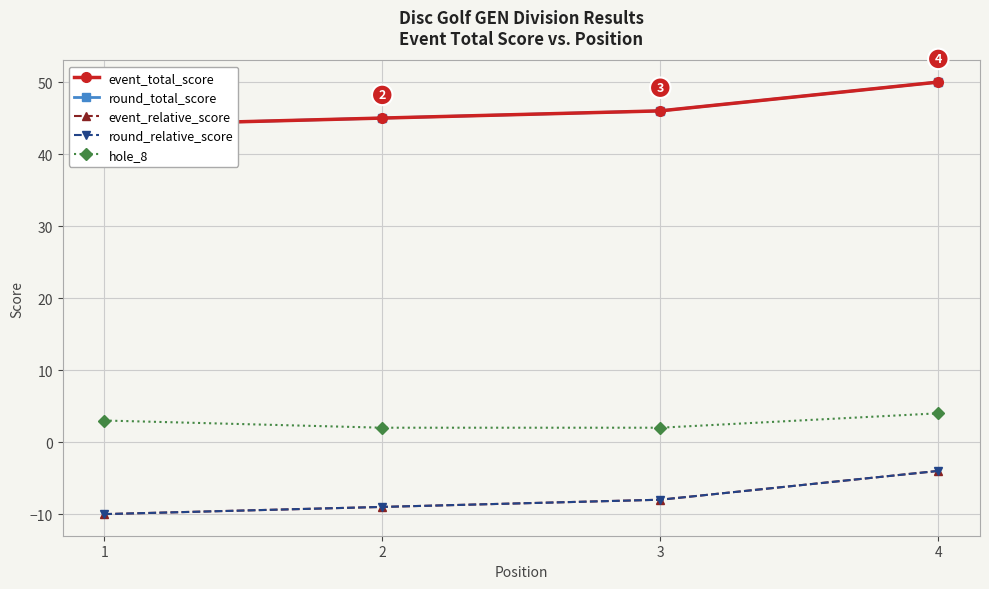

What is the value of the round_relative_score point at the 3rd from the left?

-8